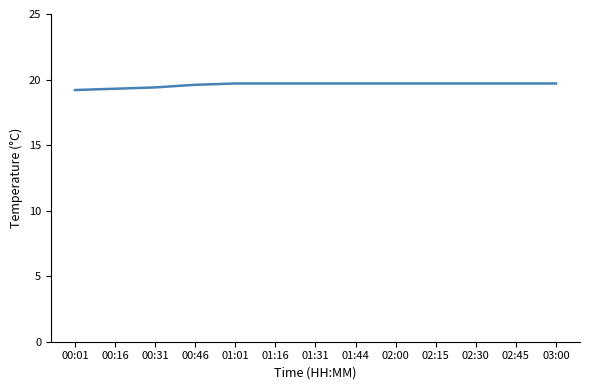

What position from the left is 02:45?

12